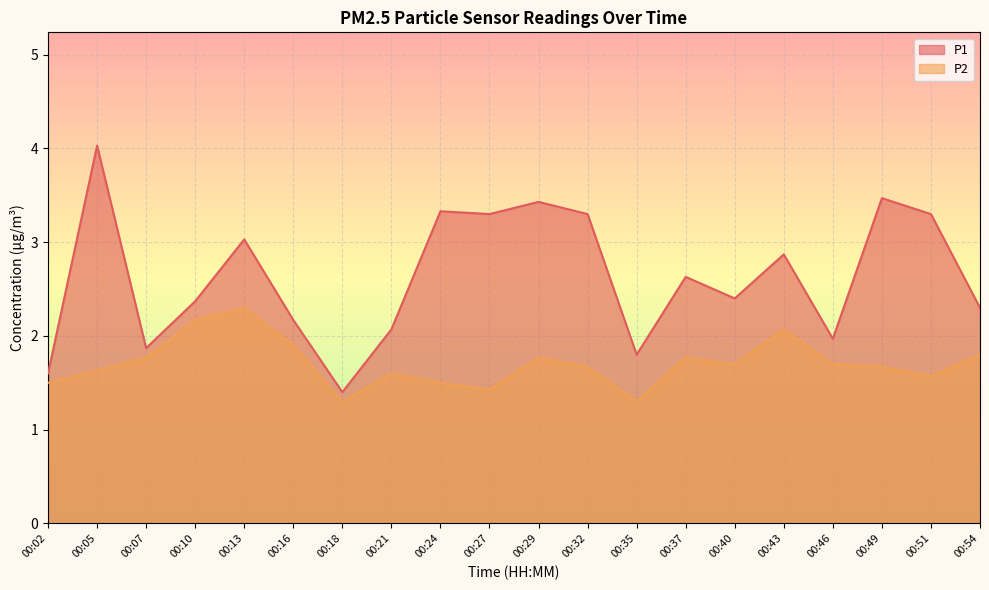

Reading right to left, transcribe all the data shown in this chart.

P1: 2.3	3.3	3.5	2.0	2.9	2.4	2.6	1.8	3.3	3.4	3.3	3.3	2.1	1.4	2.2	3.0	2.4	1.9	4.0	1.6
P2: 1.8	1.6	1.7	1.7	2.1	1.7	1.8	1.3	1.7	1.8	1.4	1.5	1.6	1.3	1.9	2.3	2.2	1.8	1.6	1.5